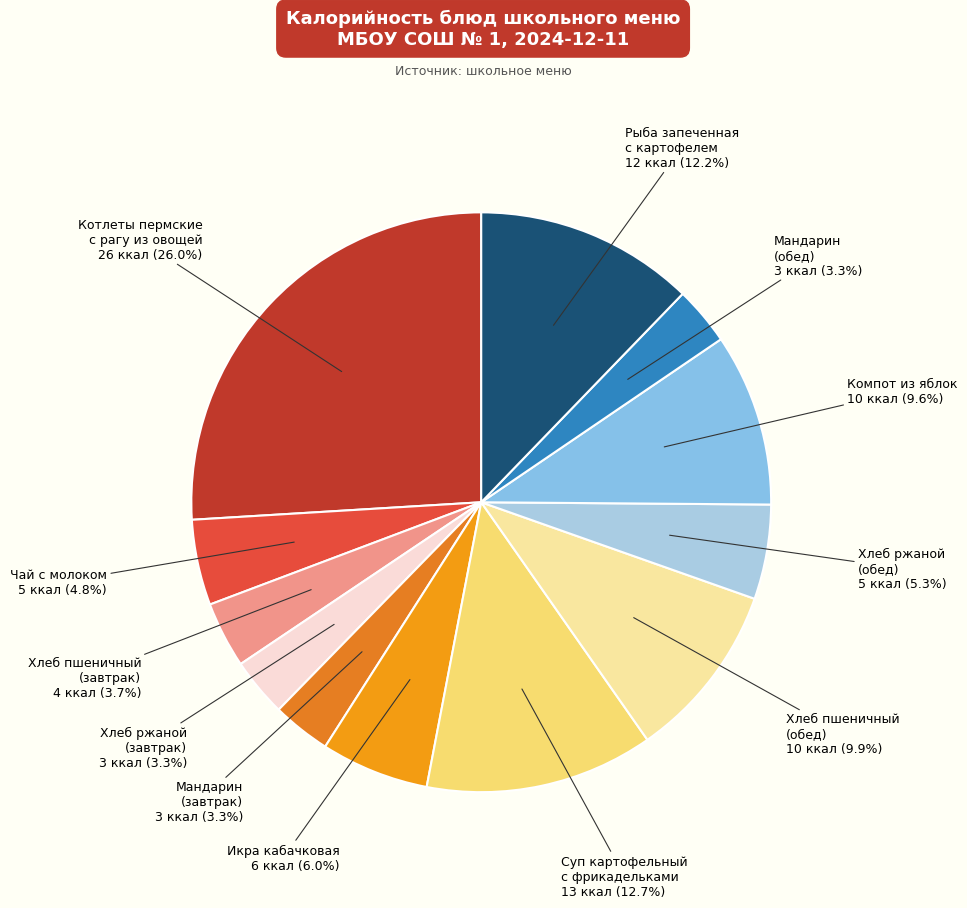

How many segments does this pie chart have?

12